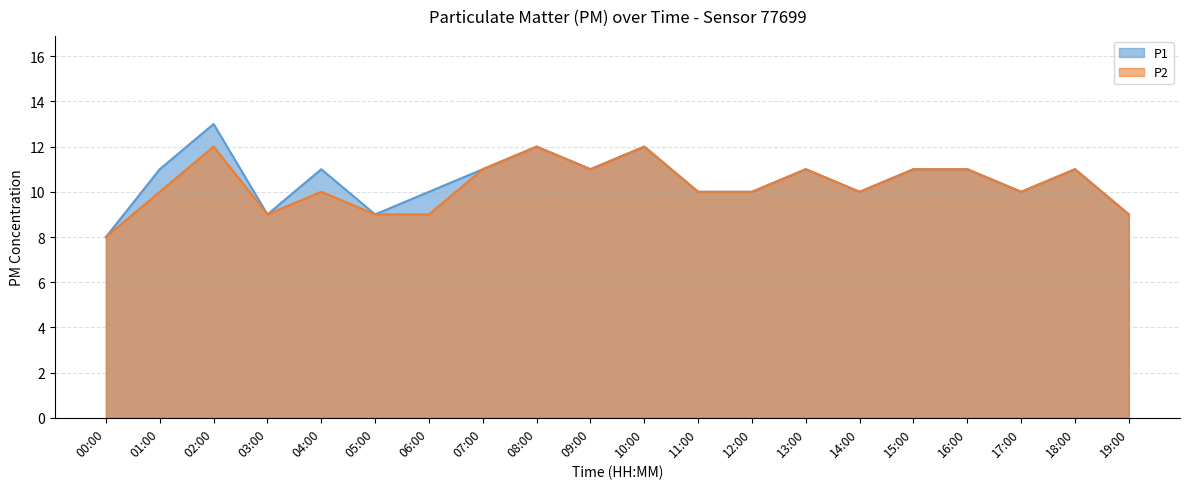

In P2, how many points are lower than both neighbors (excluding endpoints)?

4